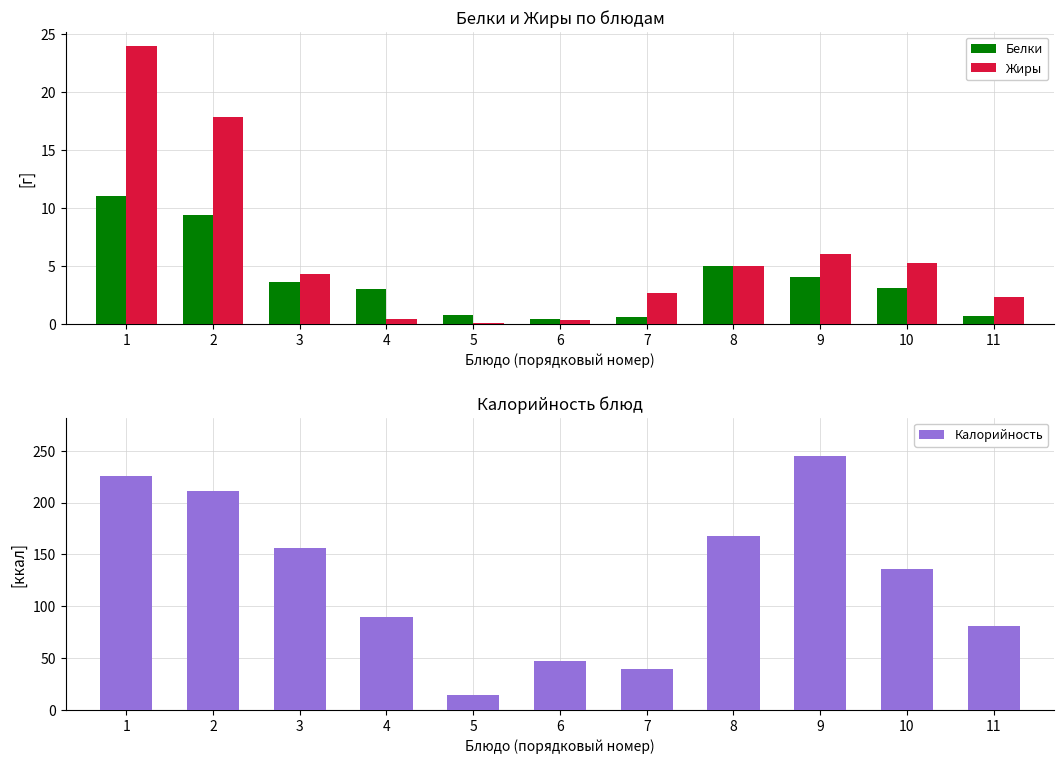

How many bars are there in each group?

3